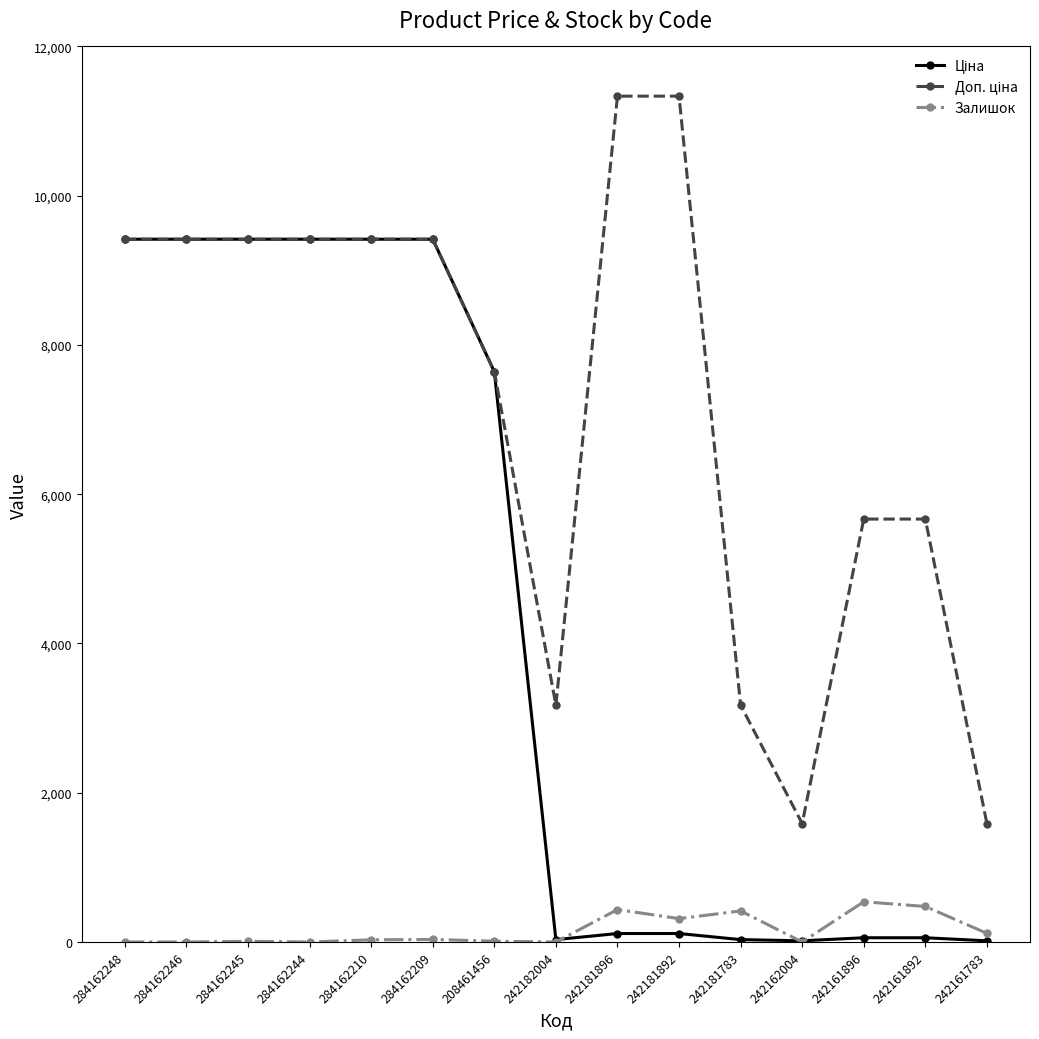

What is the sum of all Залишок values?

2377.0